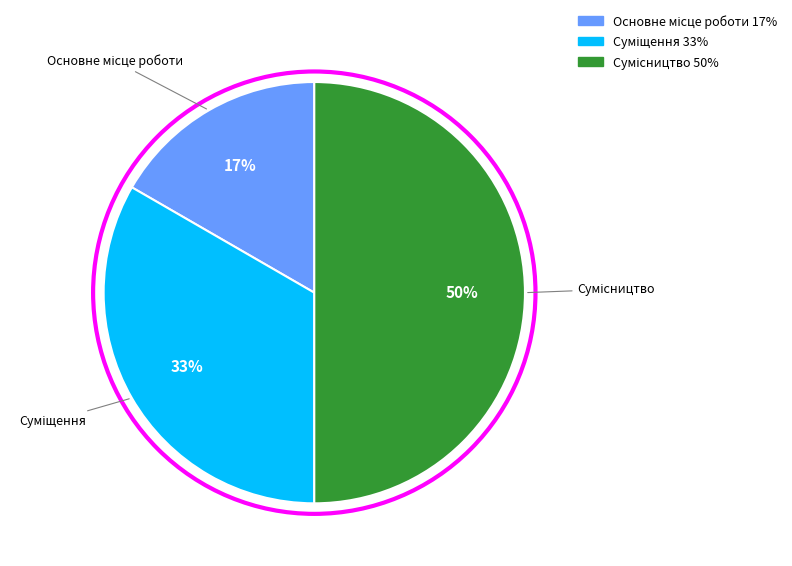

To the nearest percent, what is the difference between the largest and smallest slice percentages?

33%